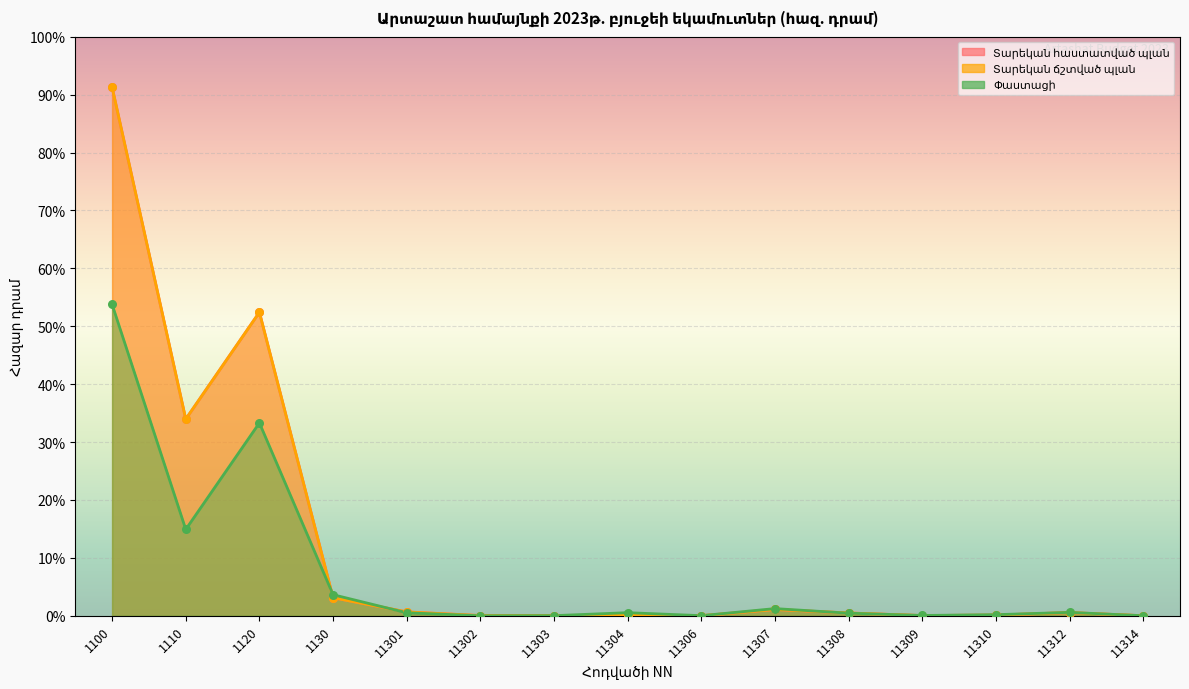

Which series has the largest Y range (max minus min)?

Տարեկան հաստատված պլան